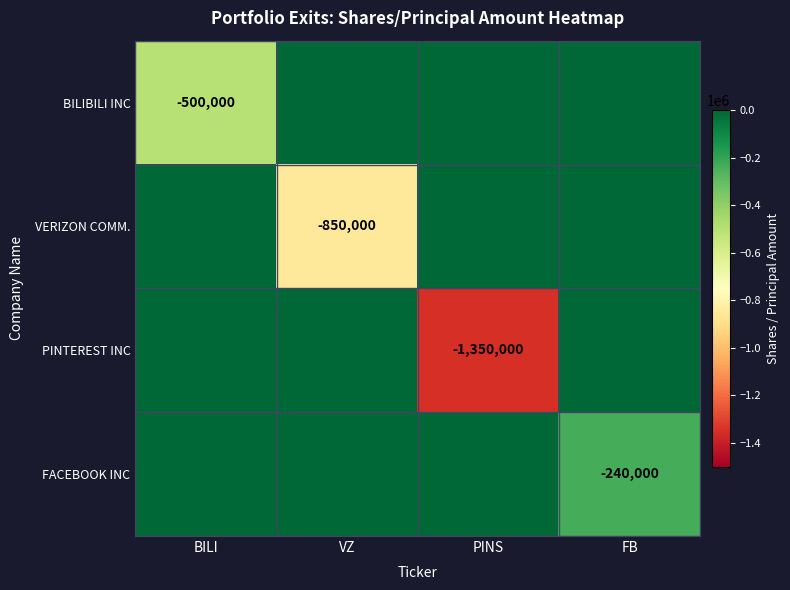

Is it true that VERIZON COMM. equals -850000 at VZ?

True